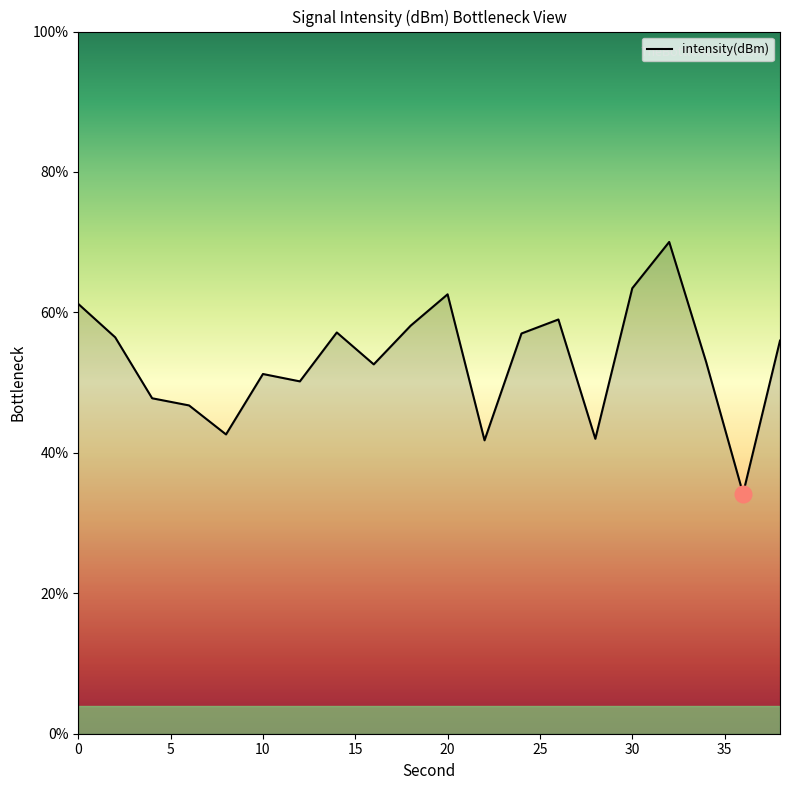

What is the difference between the maximum and minimum values?

35.8